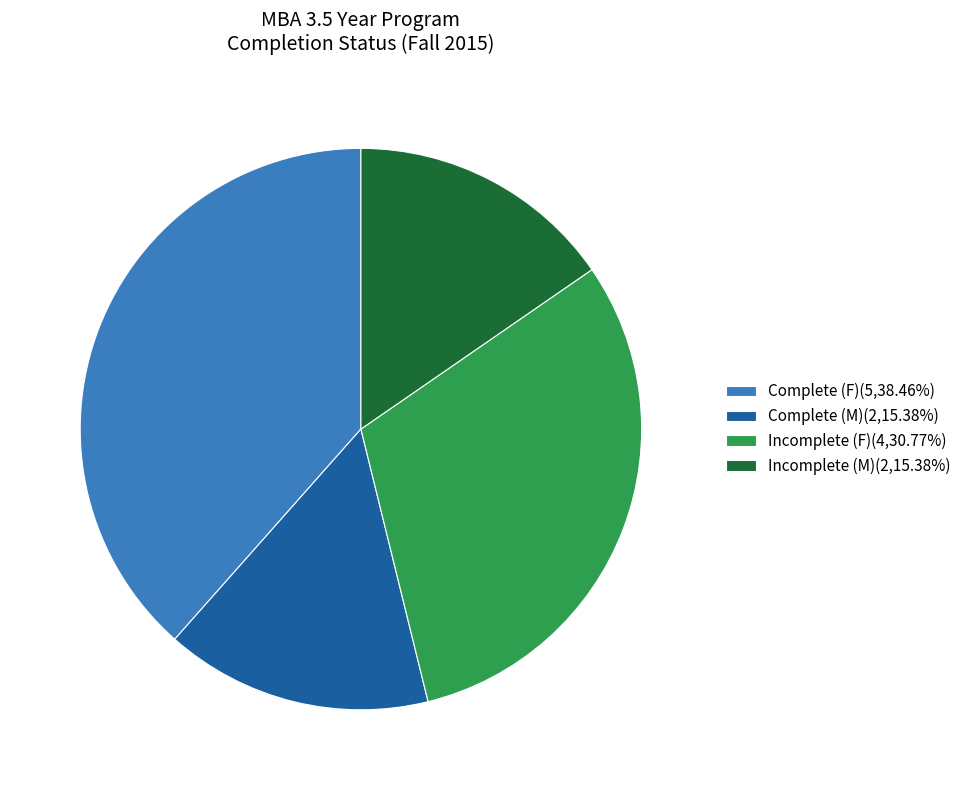

Is the sum of Complete (M)(2,15.38%) and Incomplete (F)(4,30.77%) greater than half?

No